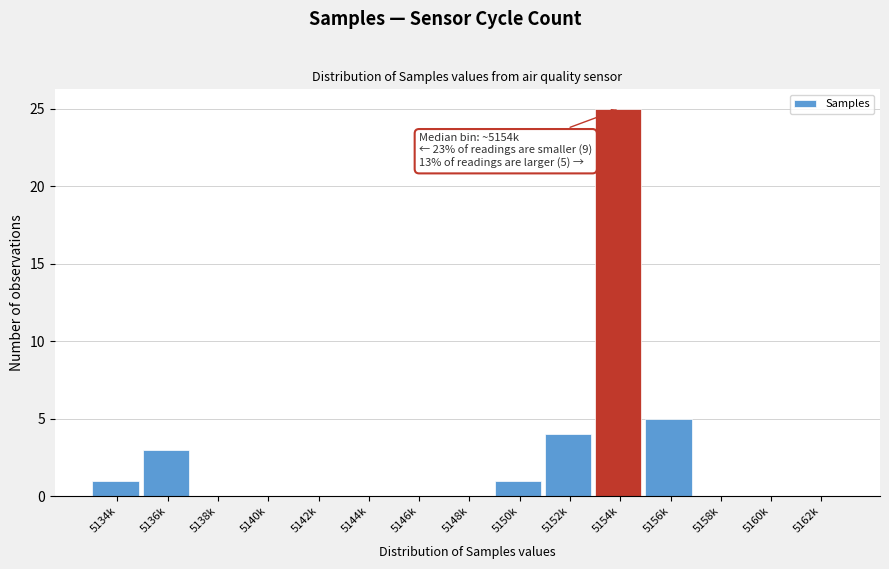

Reading left to right, list all the values displayed in this chart.

5134k=1	5136k=3	5138k=0	5140k=0	5142k=0	5144k=0	5146k=0	5148k=0	5150k=1	5152k=4	5154k=25	5156k=5	5158k=0	5160k=0	5162k=0